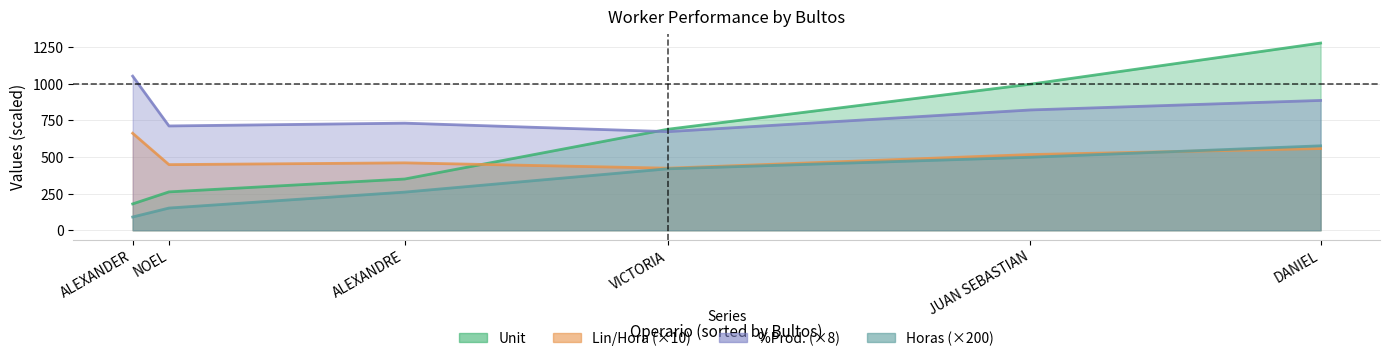

How many lines are shown in the chart?

4